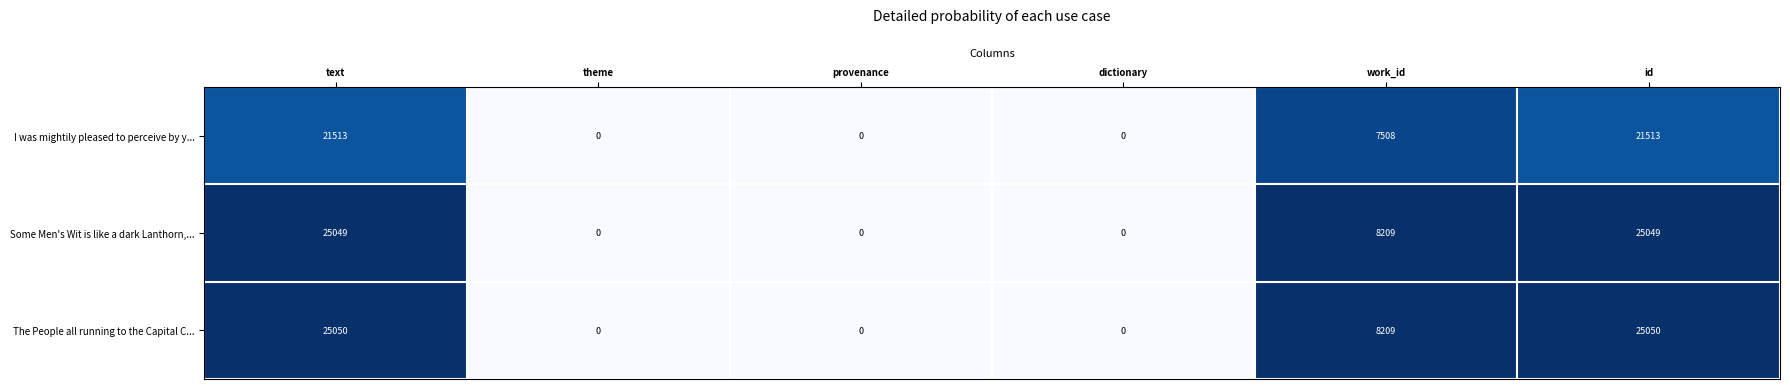

What is the maximum value for The People all running to the Capital C...?

25050